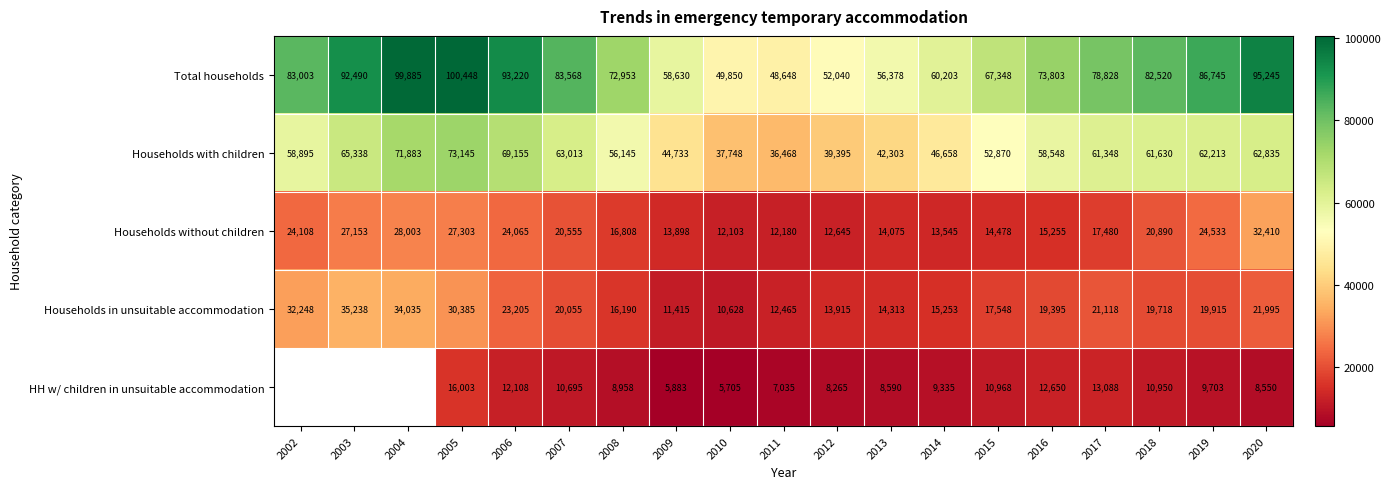

At 2014, list the series in order from largest to smallest.

Total households, Households with children, Households in unsuitable accommodation, Households without children, HH w/ children in unsuitable accommodation